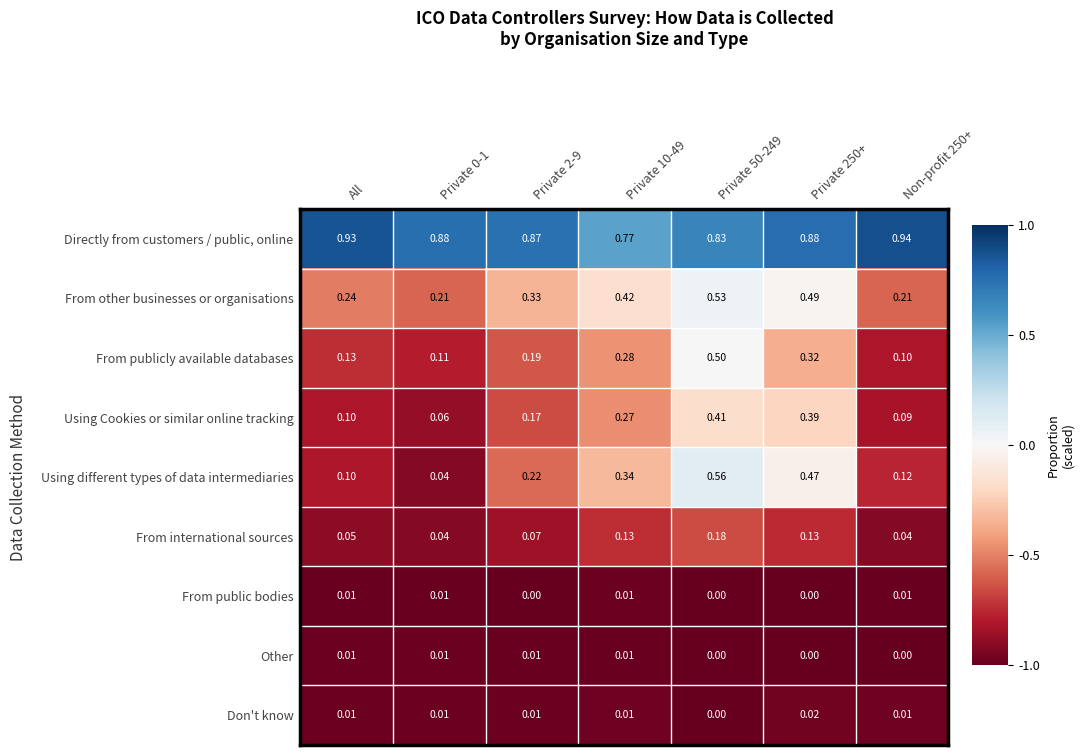

Between Private 0-1 and Private 2-9, which series saw the biggest shift?

Using different types of data intermediaries